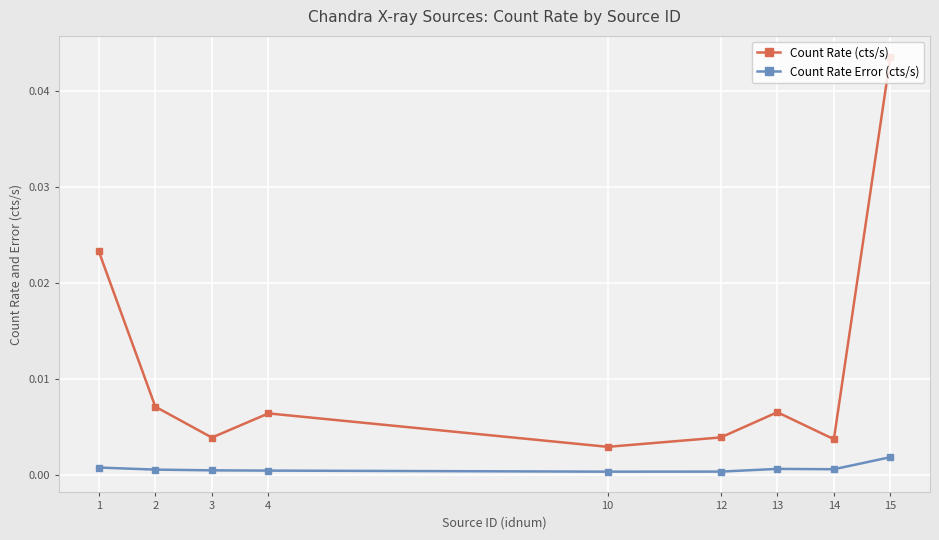

Where is the first local minimum for Count Rate (cts/s)?

3